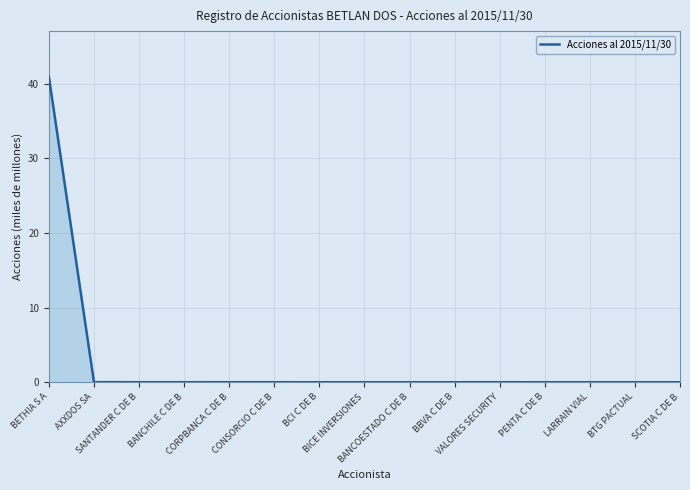

What is the difference between the maximum and minimum values?

40.9